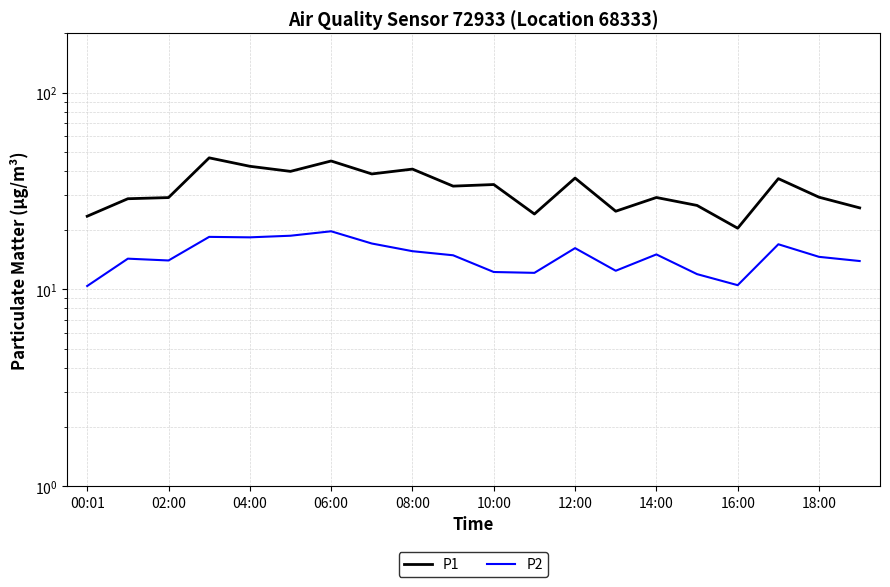

At which category is the sum across all series the highest?

06:00